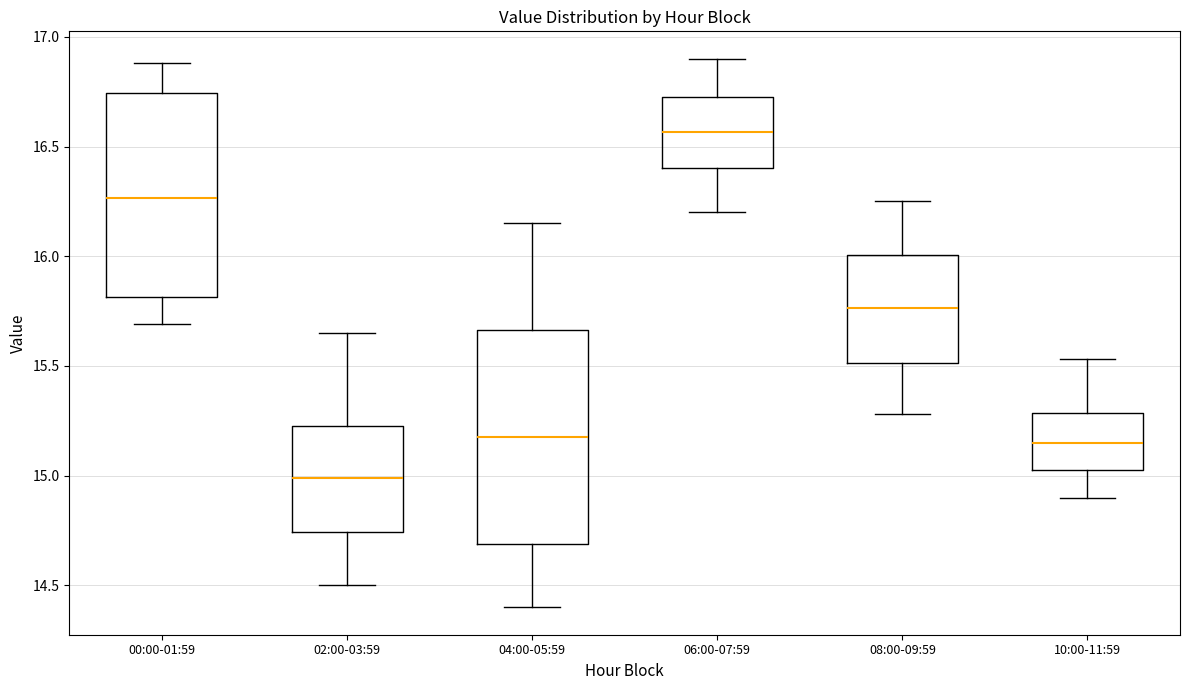

Reading left to right, transcribe this box plot: for each box, give where its median line is, the range the box spans, and where its two whiskers end, as read against the y-axis. The values are not printed on the chart, so give them approximately, as read against the axis.

00:00-01:59: median 16.25, box 15.80 to 16.75, whiskers 15.70 to 16.90
02:00-03:59: median 15.00, box 14.75 to 15.25, whiskers 14.50 to 15.65
04:00-05:59: median 15.20, box 14.70 to 15.65, whiskers 14.40 to 16.15
06:00-07:59: median 16.55, box 16.40 to 16.75, whiskers 16.20 to 16.90
08:00-09:59: median 15.75, box 15.50 to 16.00, whiskers 15.30 to 16.25
10:00-11:59: median 15.15, box 15.05 to 15.30, whiskers 14.90 to 15.55